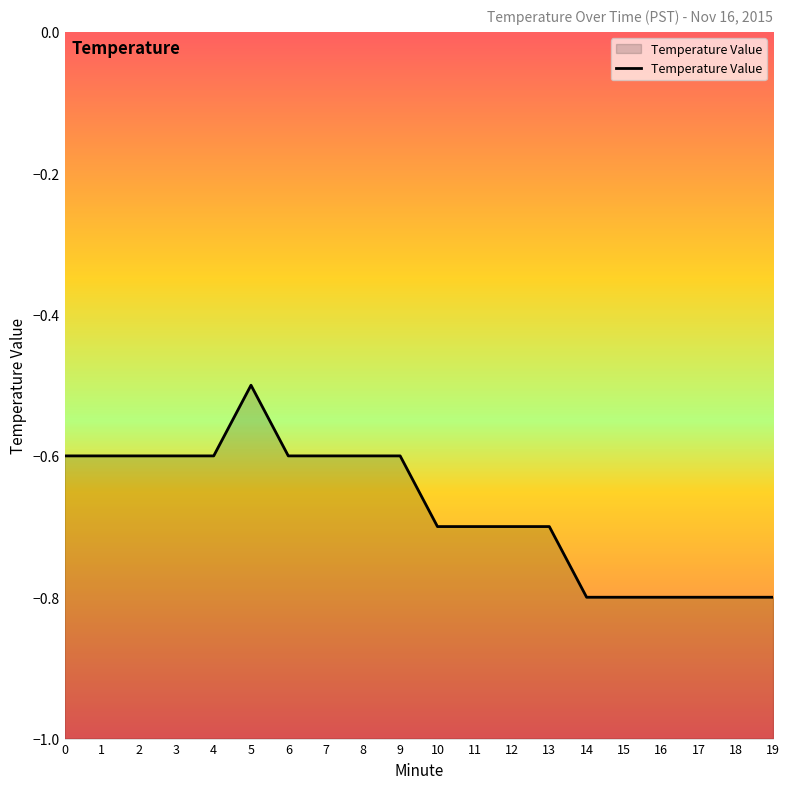

What is the value of the 17th point from the left?

-0.8